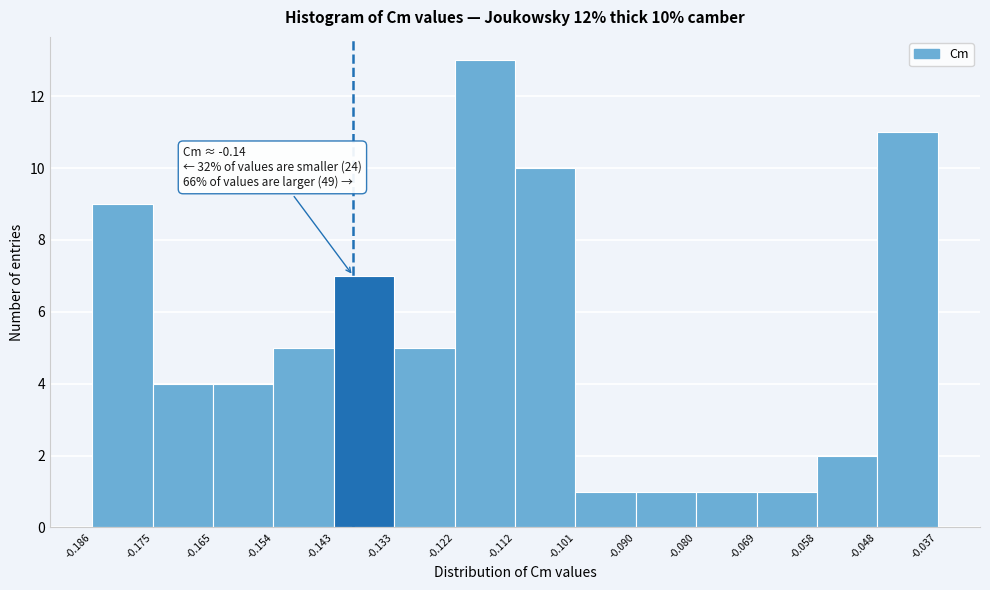

Which range on the x-axis has the tallest bar?

-0.122 to -0.112